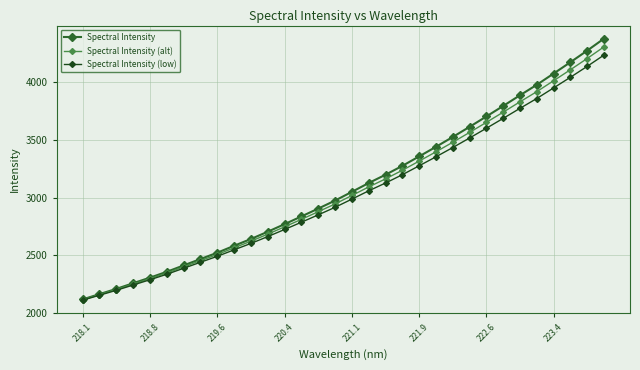

Which series has the largest range (max minus min)?

Spectral Intensity